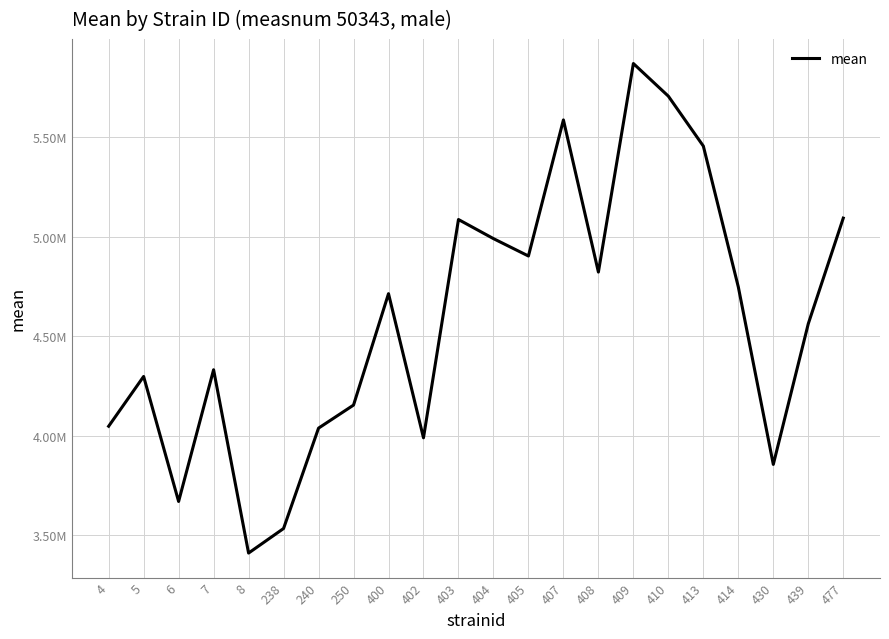

Does the chart display data point markers on the line(s)?

No